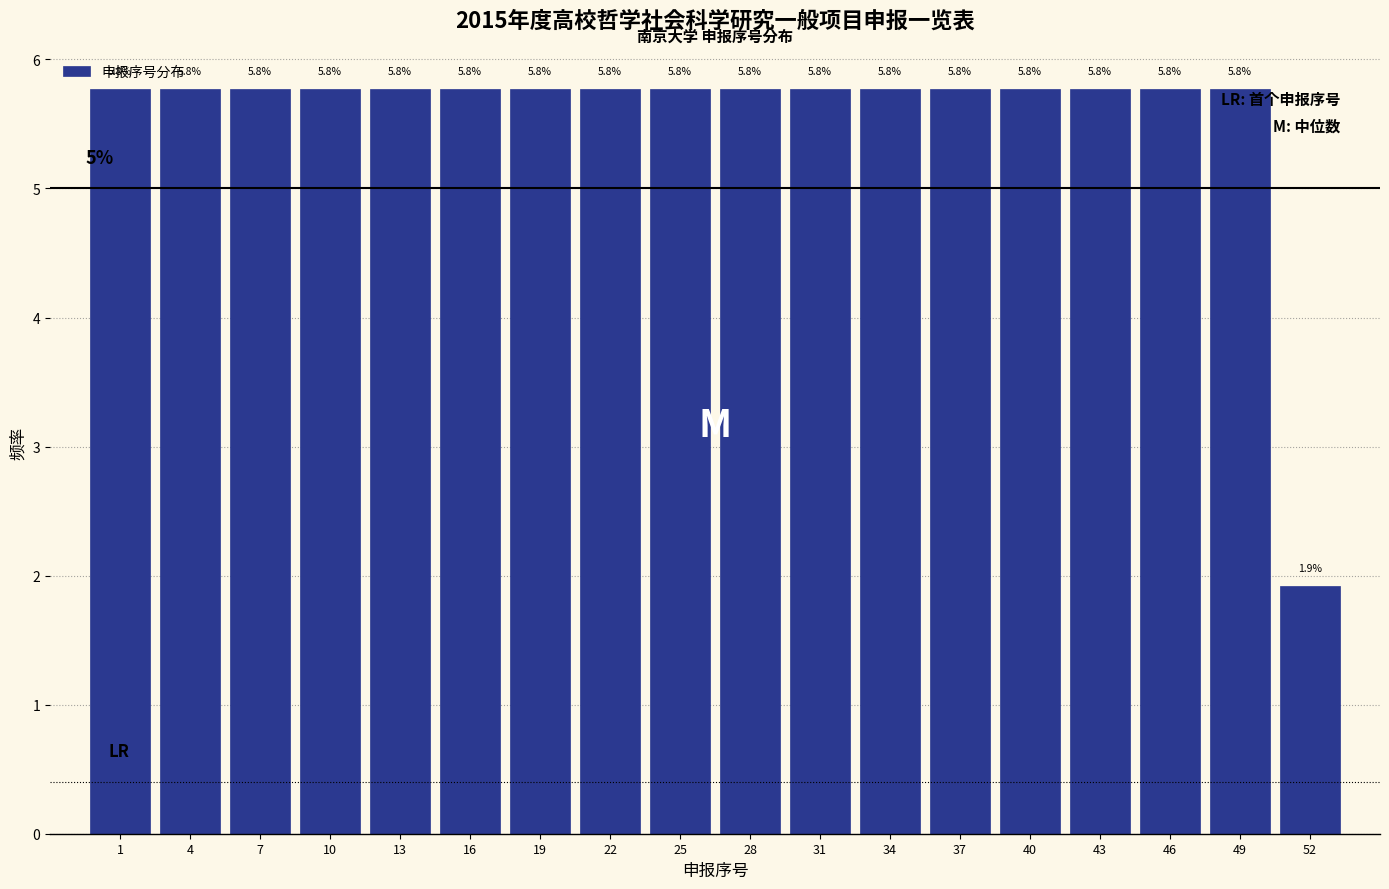

Reading left to right, extract all data points from this chart.

5.8	5.8	5.8	5.8	5.8	5.8	5.8	5.8	5.8	5.8	5.8	5.8	5.8	5.8	5.8	5.8	5.8	1.9